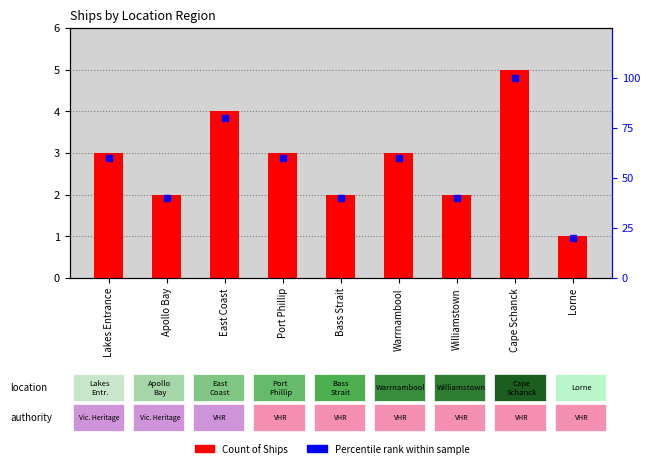

What is the difference between the second highest and minimum values in the Count of Ships series?

3